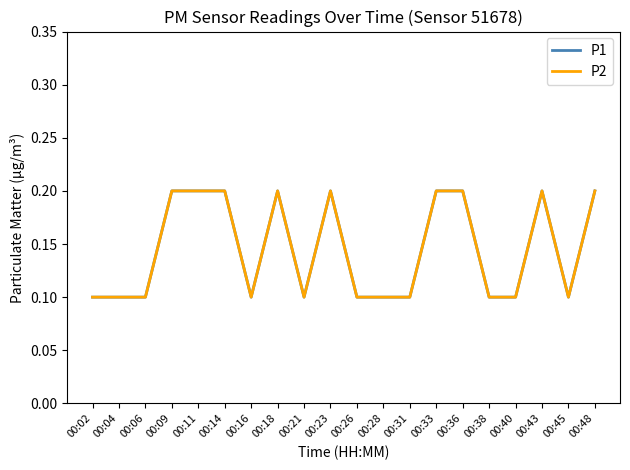

True or false: P2 has a value of 0.3 at 00:18.

False